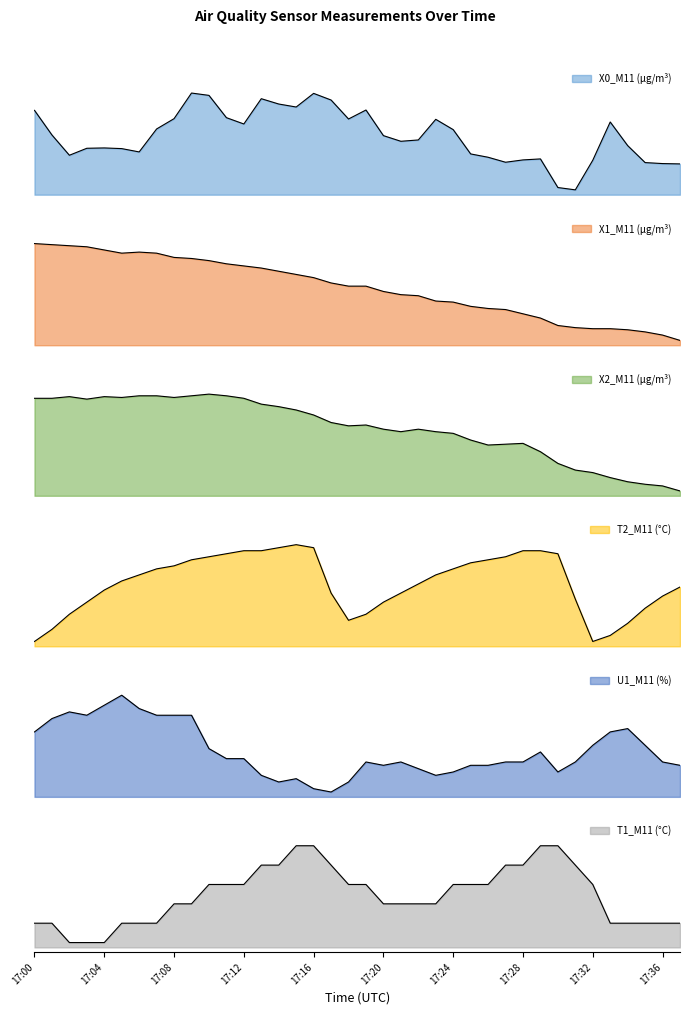

Reading left to right, what are all the values shown in this chart?

X0_M11 (μg/m³): 14.9	14.2	13.6	13.8	13.8	13.8	13.7	14.3	14.7	15.4	15.4	14.7	14.5	15.3	15.1	15.0	15.4	15.2	14.7	14.9	14.2	14.0	14.0	14.6	14.3	13.6	13.5	13.3	13.4	13.4	12.6	12.5	13.4	14.6	13.8	13.3	13.3	13.3
X1_M11 (μg/m³): 6.0	6.0	6.0	6.0	6.0	5.9	5.9	5.9	5.9	5.9	5.8	5.8	5.8	5.8	5.8	5.7	5.7	5.6	5.6	5.6	5.6	5.5	5.5	5.5	5.5	5.4	5.4	5.4	5.3	5.3	5.2	5.2	5.2	5.2	5.2	5.2	5.2	5.1
X2_M11 (μg/m³): 7.1	7.1	7.2	7.1	7.2	7.1	7.2	7.2	7.1	7.2	7.2	7.2	7.1	7.1	7.0	7.0	6.9	6.8	6.8	6.8	6.8	6.7	6.8	6.7	6.7	6.6	6.6	6.6	6.6	6.5	6.3	6.3	6.2	6.2	6.1	6.1	6.1	6.0
T2_M11 (°C): 26.0	26.4	26.9	27.3	27.7	28.0	28.2	28.4	28.5	28.7	28.8	28.9	29.0	29.0	29.1	29.2	29.1	27.6	26.7	26.9	27.3	27.6	27.9	28.2	28.4	28.6	28.7	28.8	29.0	29.0	28.9	27.4	26.0	26.2	26.6	27.1	27.5	27.8
U1_M11 (%): 26.3	26.7	26.9	26.8	27.1	27.4	27.0	26.8	26.8	26.8	25.8	25.5	25.5	25.0	24.8	24.9	24.6	24.5	24.8	25.4	25.3	25.4	25.2	25.0	25.1	25.3	25.3	25.4	25.4	25.7	25.1	25.4	25.9	26.3	26.4	25.9	25.4	25.3
T1_M11 (°C): 29.6	29.6	29.5	29.5	29.5	29.6	29.6	29.6	29.7	29.7	29.8	29.8	29.8	29.9	29.9	30.0	30.0	29.9	29.8	29.8	29.7	29.7	29.7	29.7	29.8	29.8	29.8	29.9	29.9	30.0	30.0	29.9	29.8	29.6	29.6	29.6	29.6	29.6